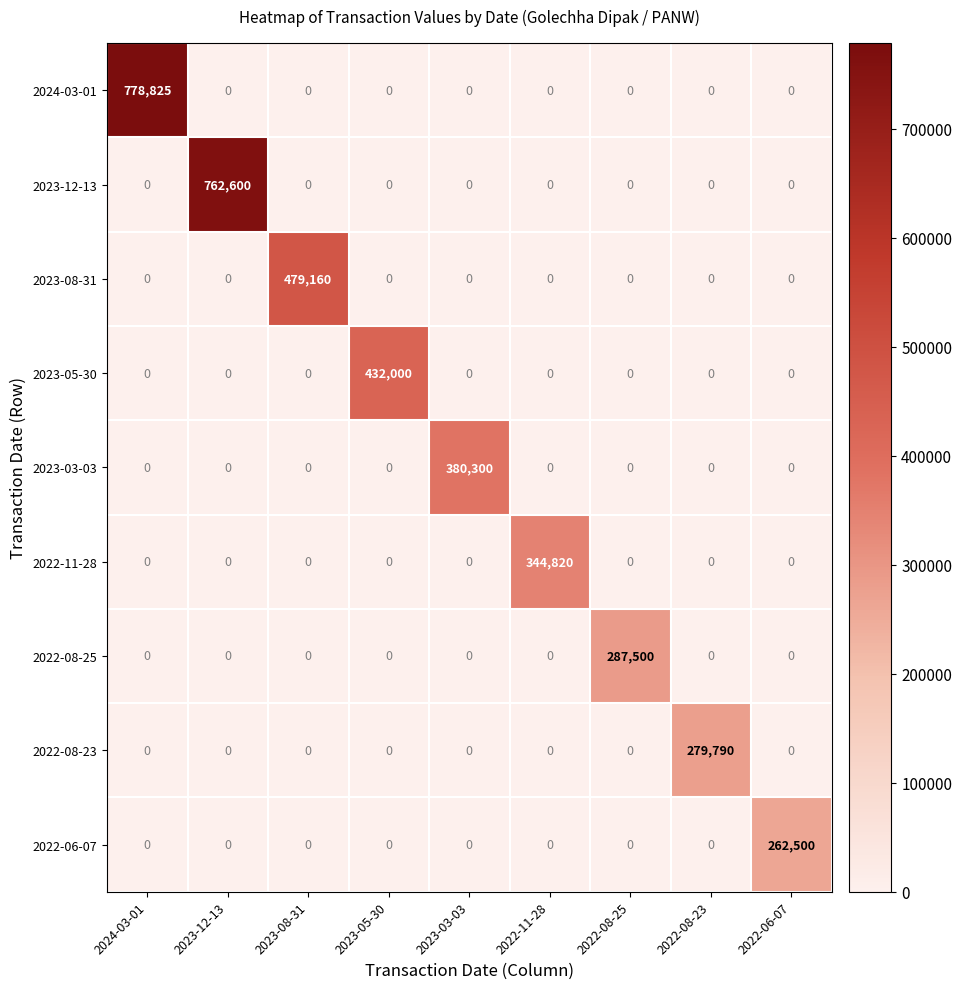

True or false: 2023-08-31 has a value of 0 at 2022-08-23.

True